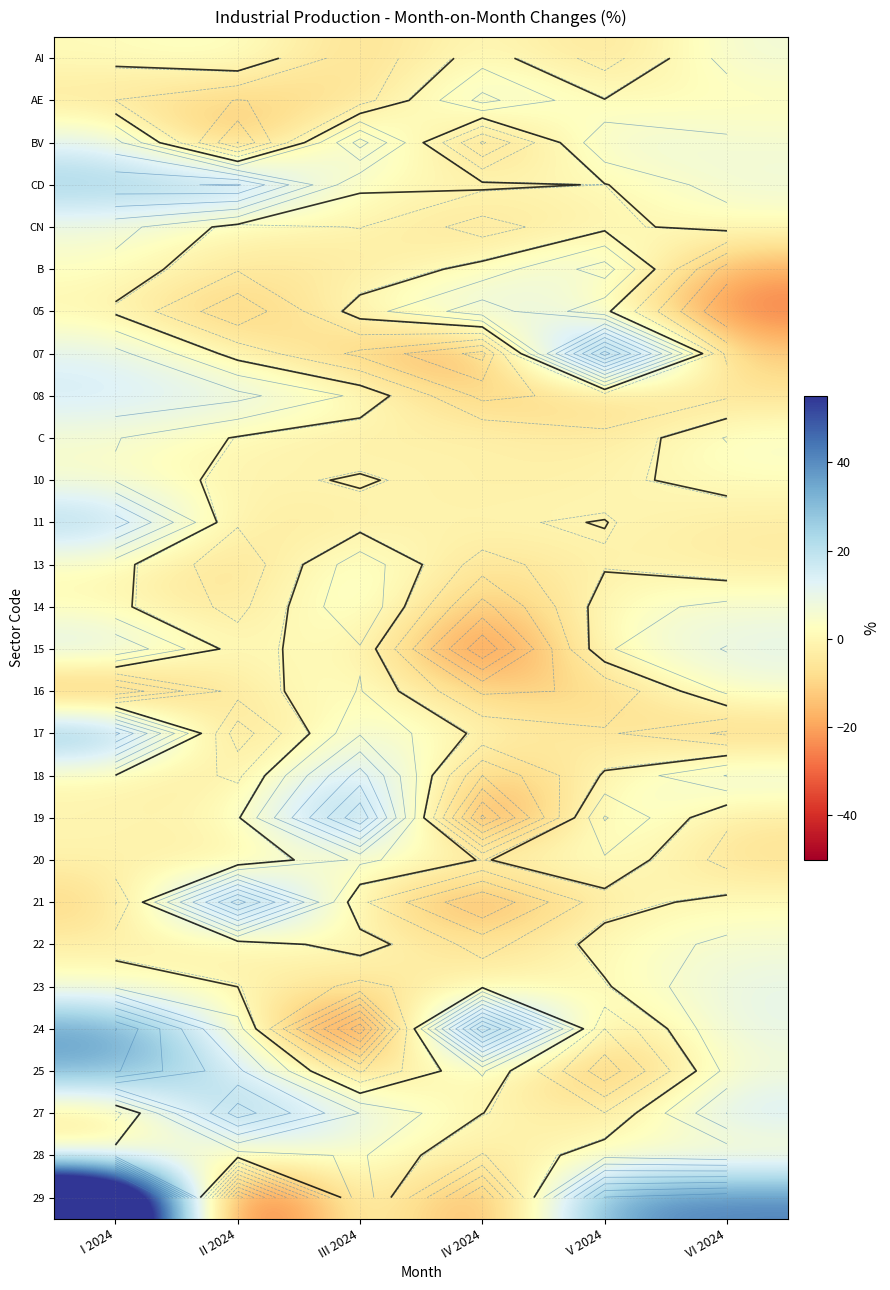

The value of CN at V 2024 is -1.4. True or false?

True